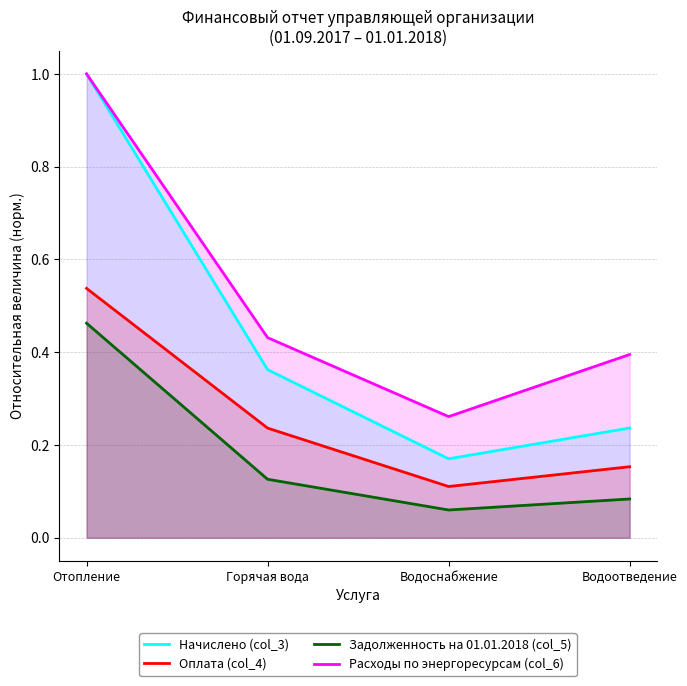

What is the label of the 3rd point from the right?

Горячая вода